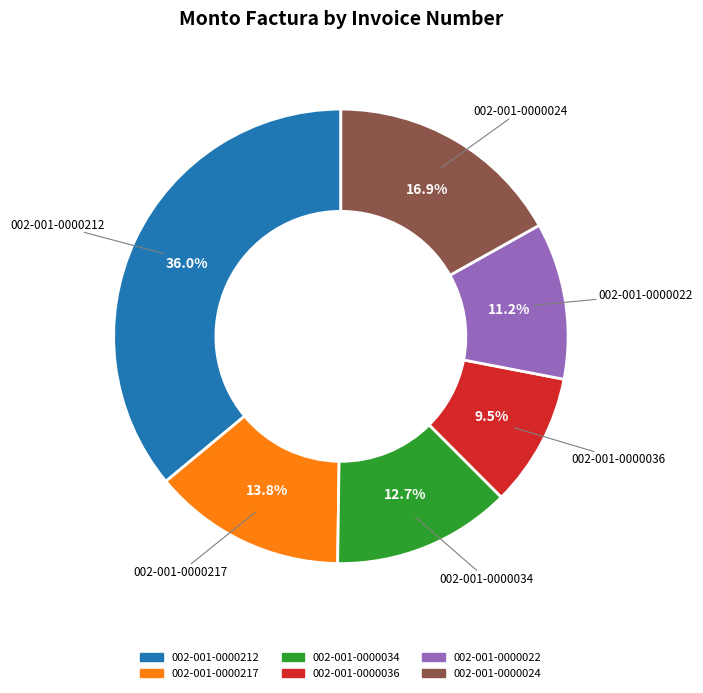

The 002-001-0000212 slice represents 36% of the pie. True or false?

True